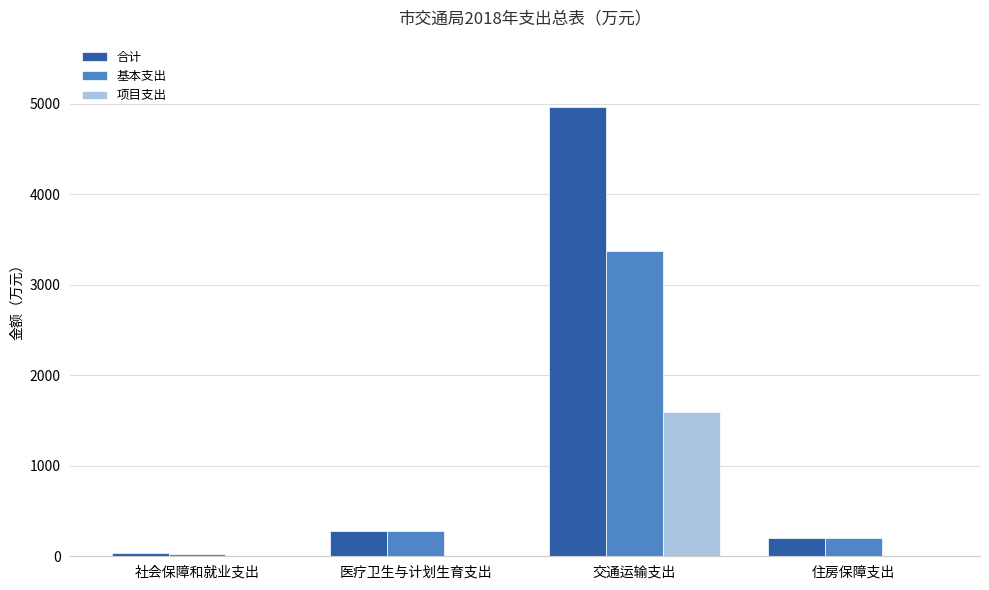

What is the sum of the 合计 values at 住房保障支出 and 交通运输支出?

5167.9